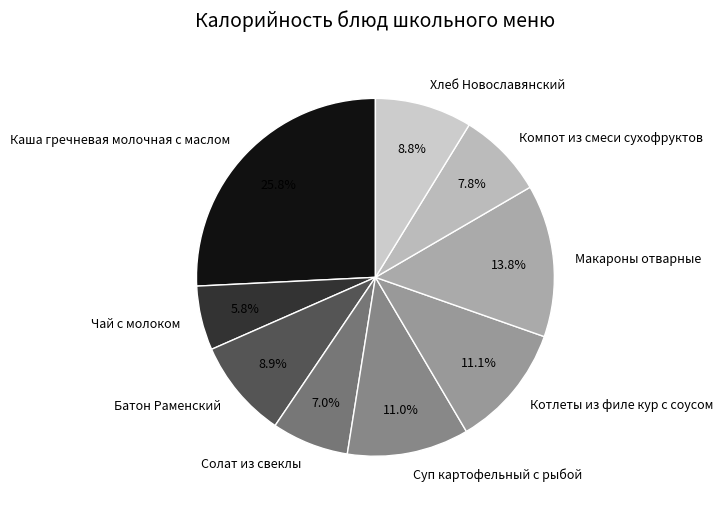

Does Хлеб Новославянский account for over 50% of the chart?

No